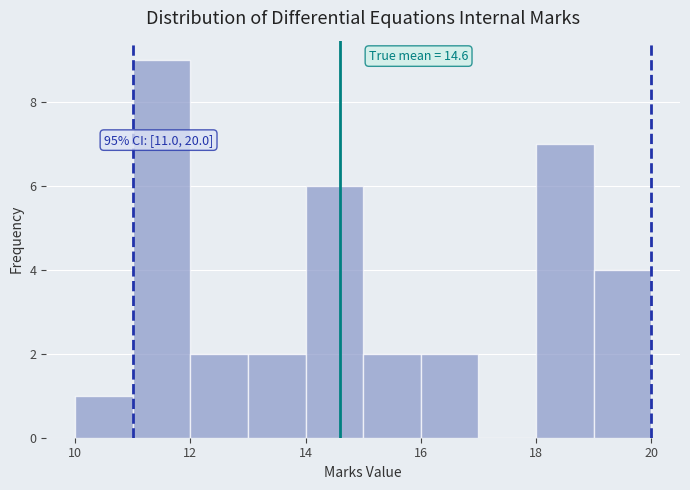

Which range on the x-axis has the tallest bar?

11 to 12